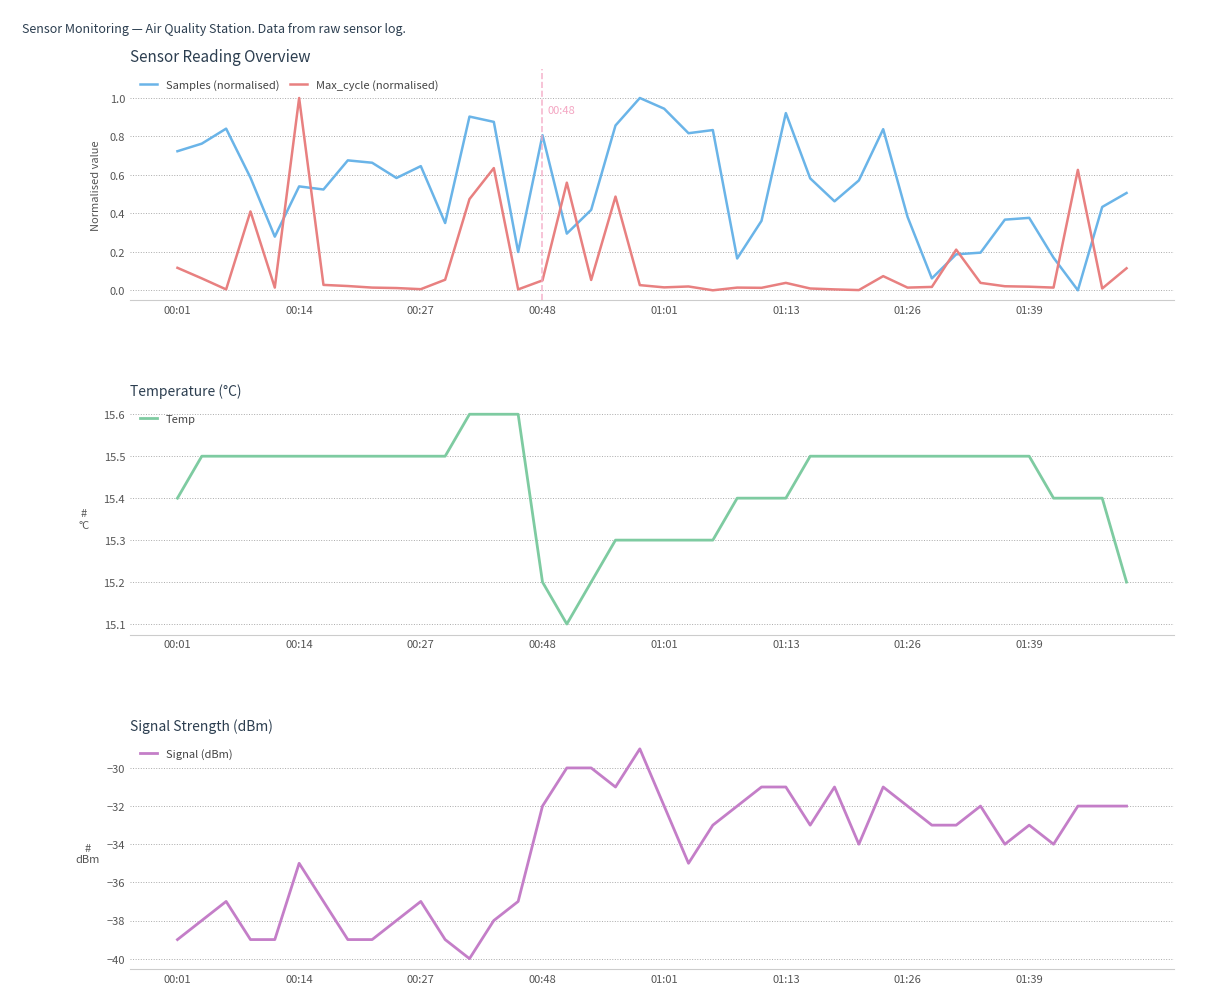

The Samples (normalised) series shows 0.2 at 01:01. True or false?

False